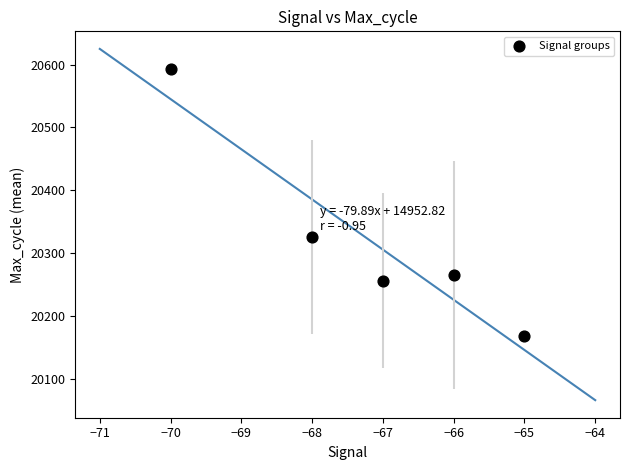

What Y value in the scatter plot is closest to 20380?

20325.5